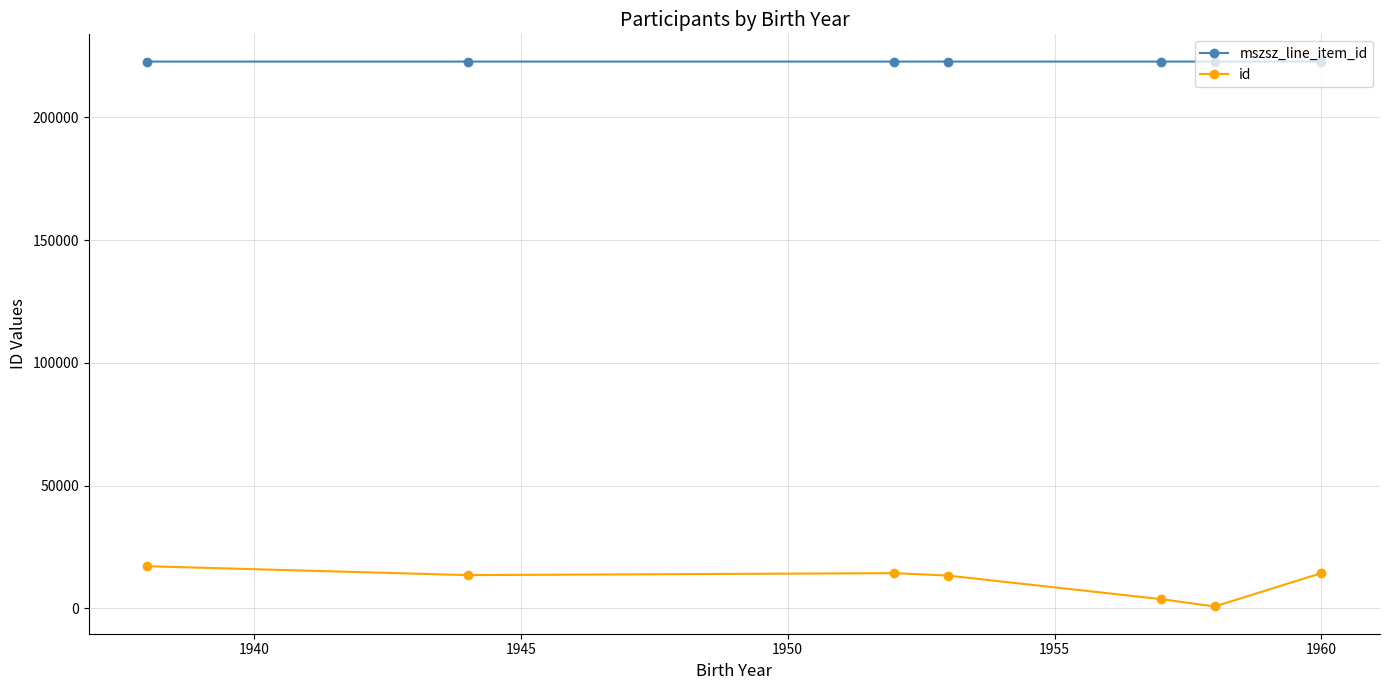

True or false: mszsz_line_item_id and id cross at least once.

False